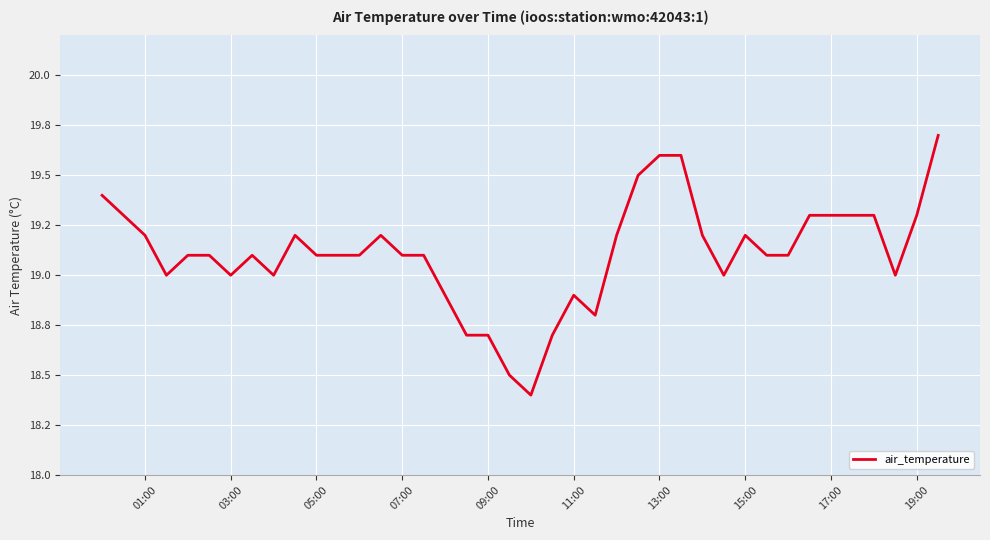

Is this an area chart (filled region under the line)?

No